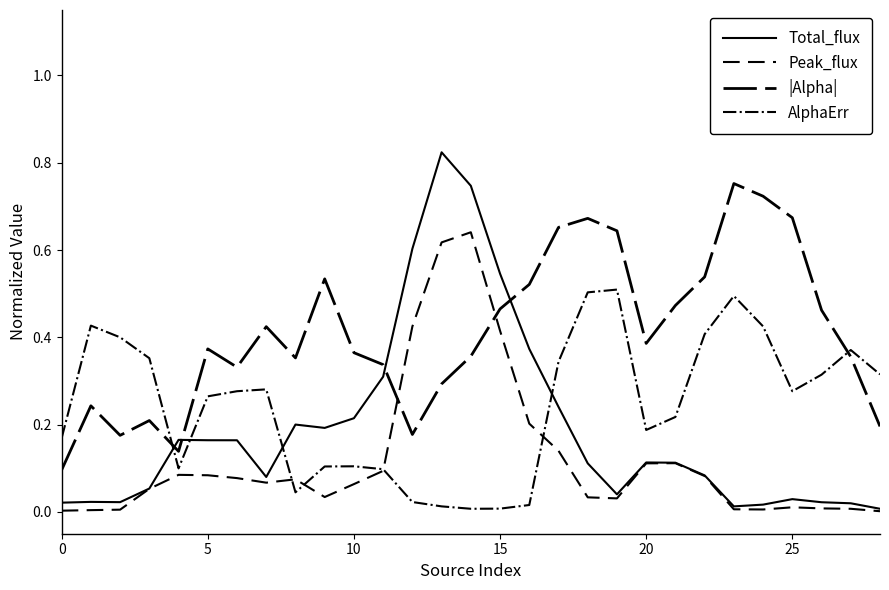

In AlphaErr, how many points are higher than both neighbors (excluding endpoints)?

6